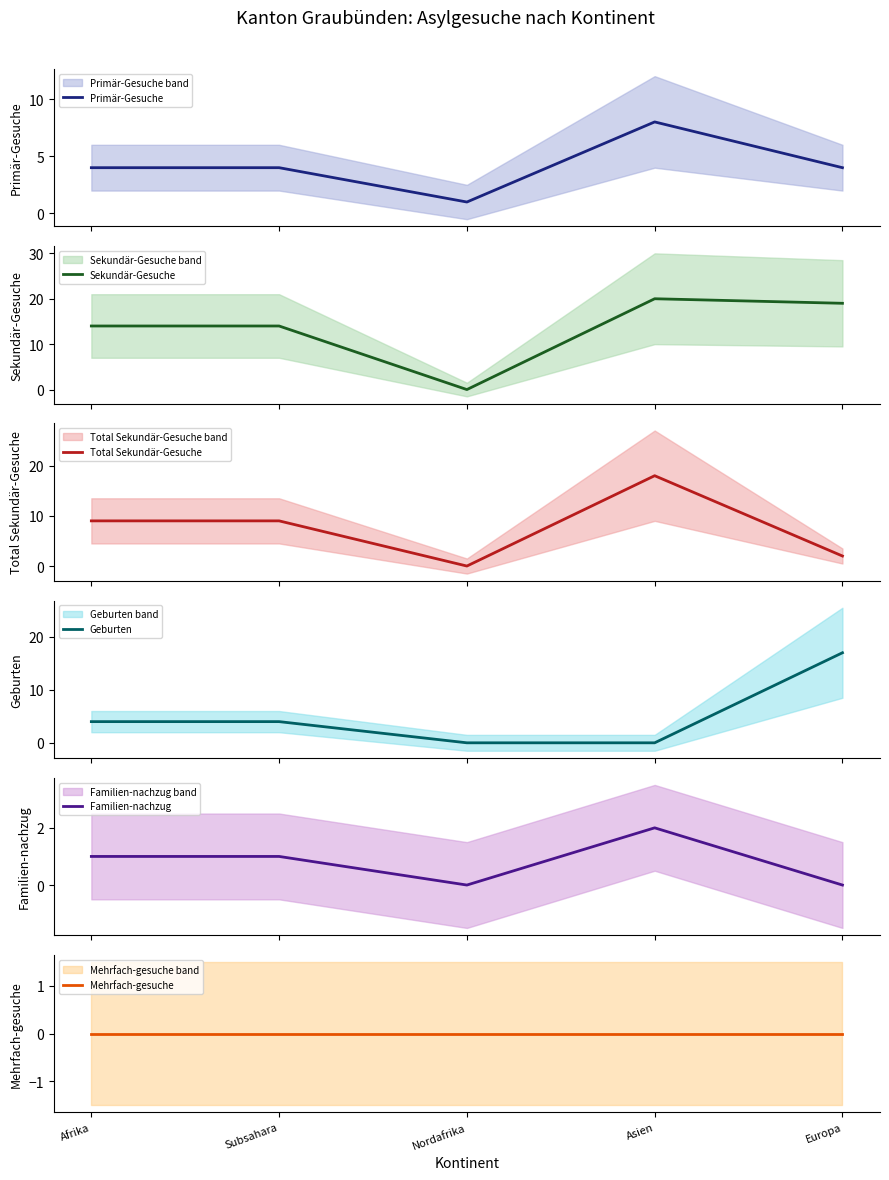

How many interior local valleys does the Total Sekundär-Gesuche series have?

1